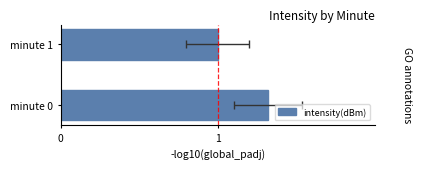

True or false: the data shows 1.0 at 1.

True